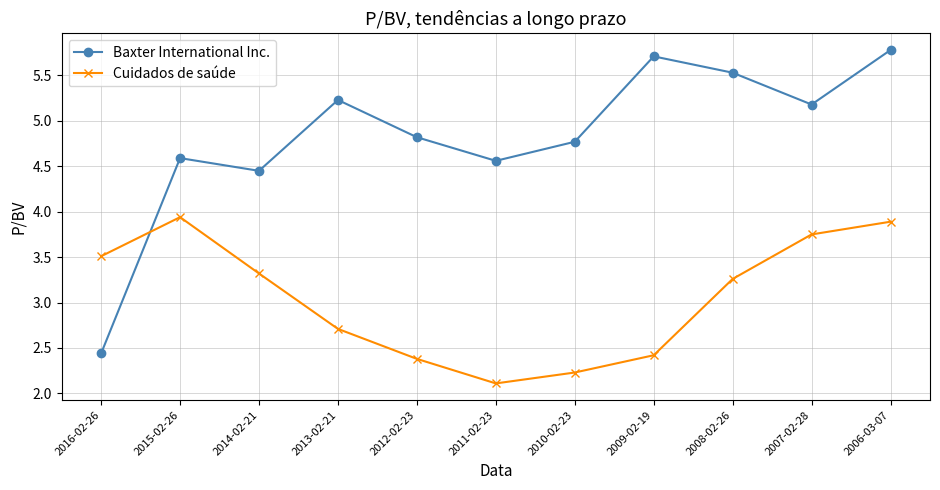

What is the approximate value of Cuidados de saúde at 2011-02-23?

2.1